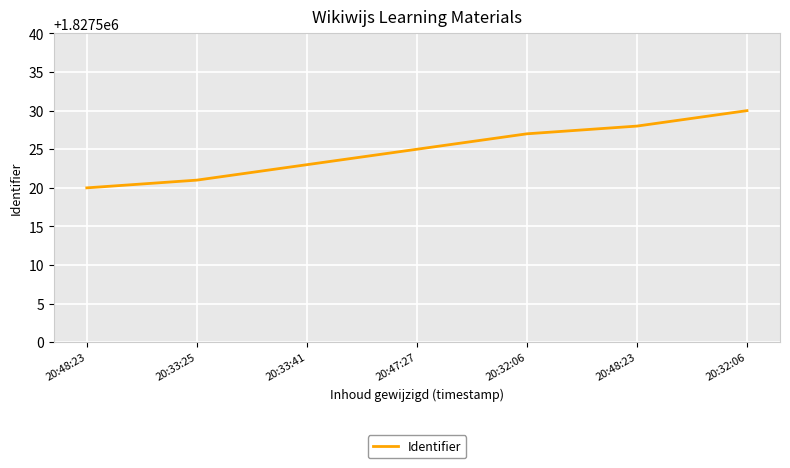

True or false: the data shows 654320 at 20:33:25.

False